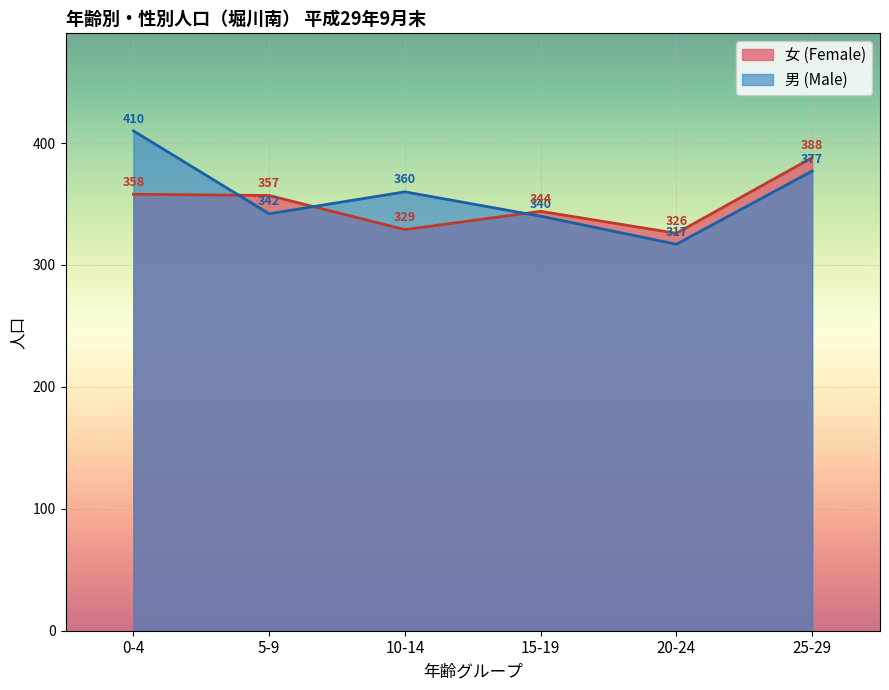

Which series has the largest range (max minus min)?

男 (Male)